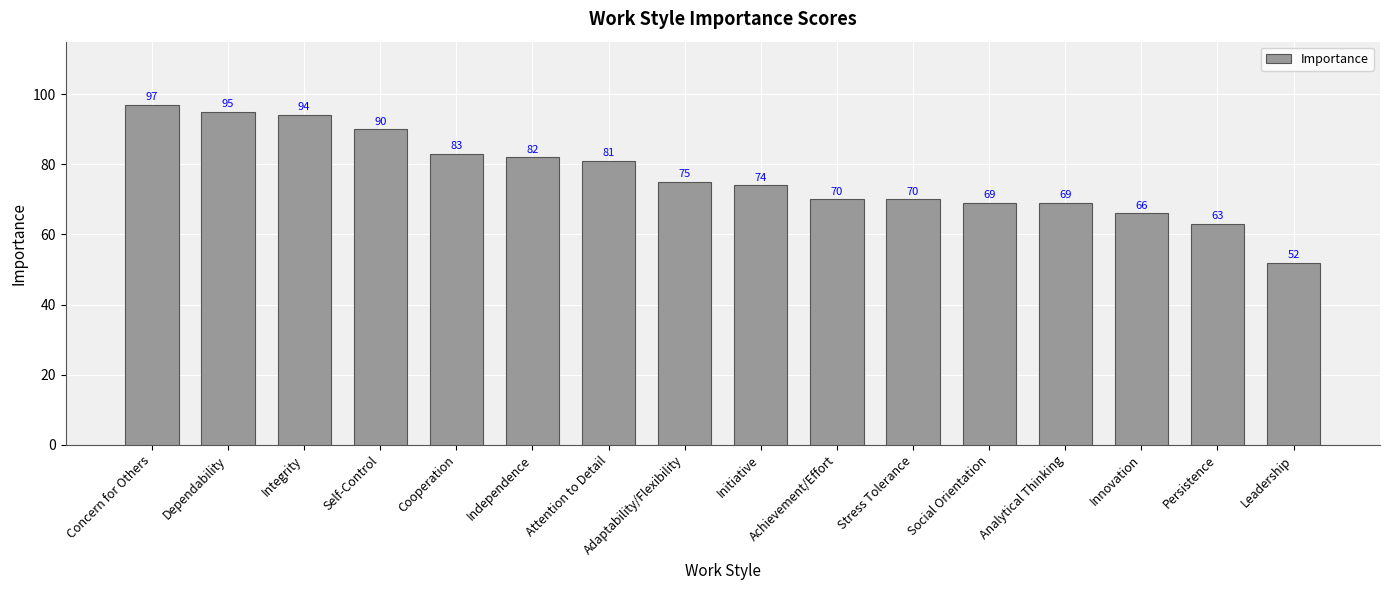

The chart shows a value of 23 at Social Orientation. True or false?

False